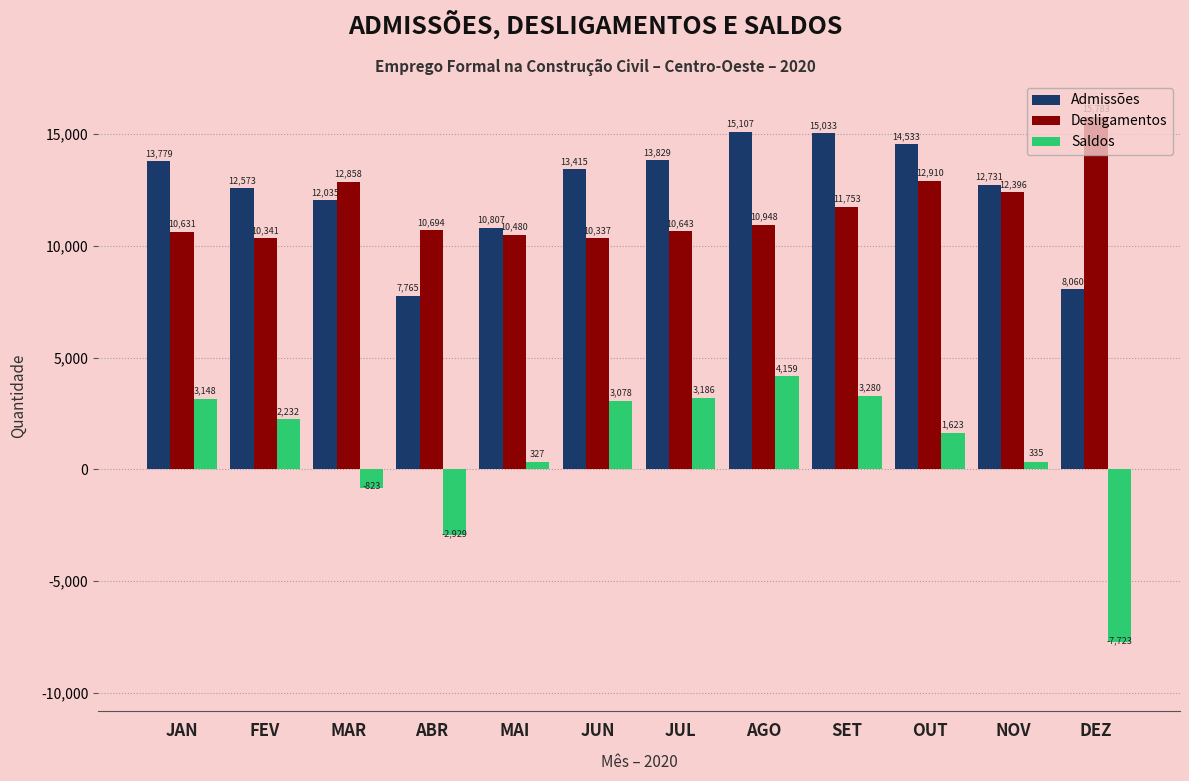

What is the lowest value of the Desligamentos series?

10337